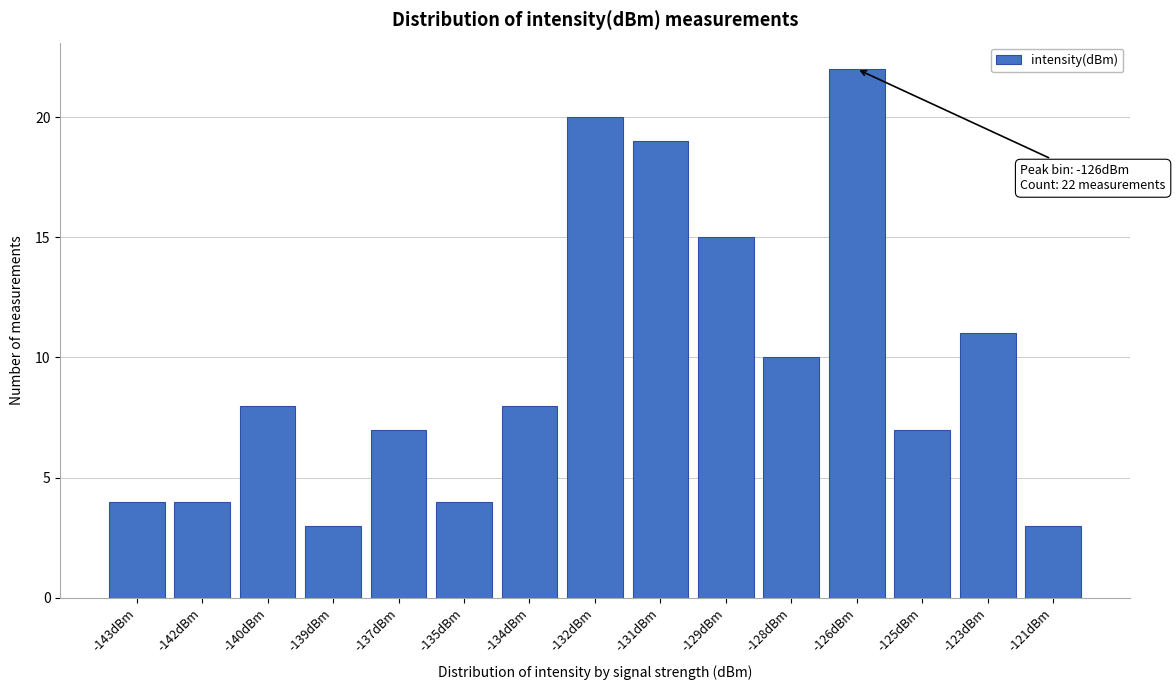

Reading left to right, list all the values displayed in this chart.

-143dBm=4	-142dBm=4	-140dBm=8	-139dBm=3	-137dBm=7	-135dBm=4	-134dBm=8	-132dBm=20	-131dBm=19	-129dBm=15	-128dBm=10	-126dBm=22	-125dBm=7	-123dBm=11	-121dBm=3